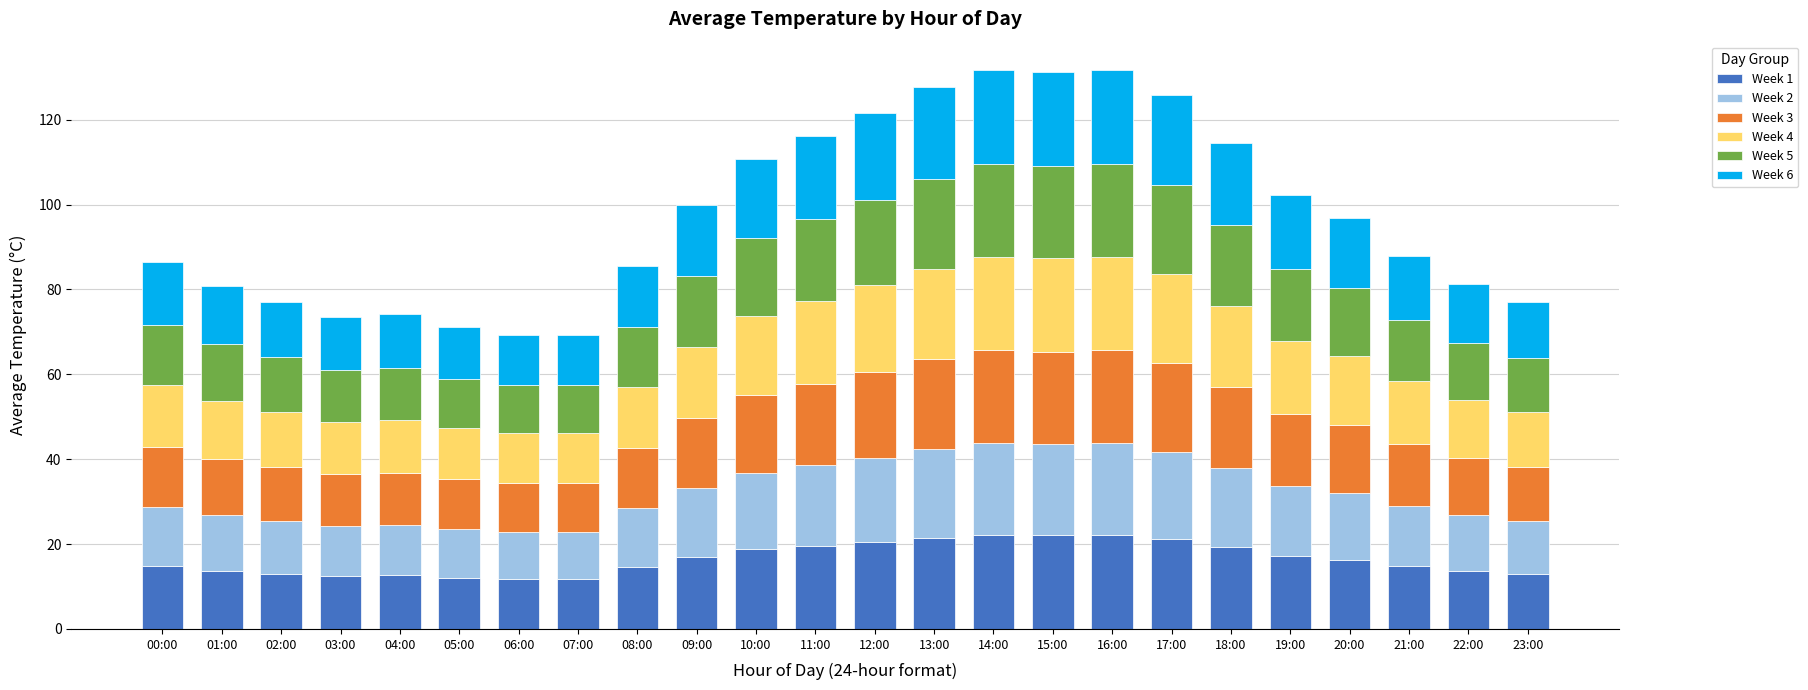

What is the value of the Week 1 bar at the 15th from the left?

22.2